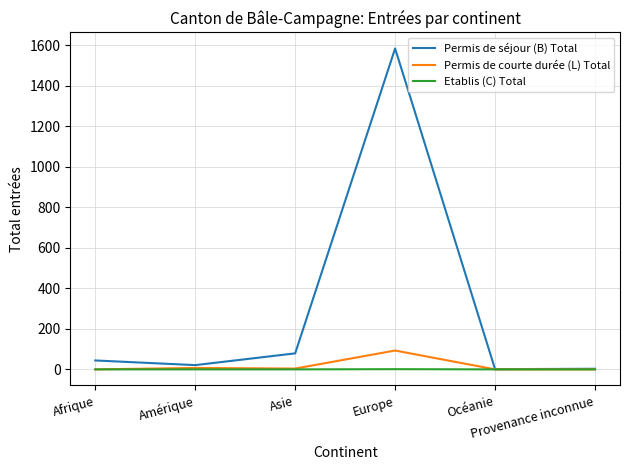

What is the maximum value shown in the chart?

1583